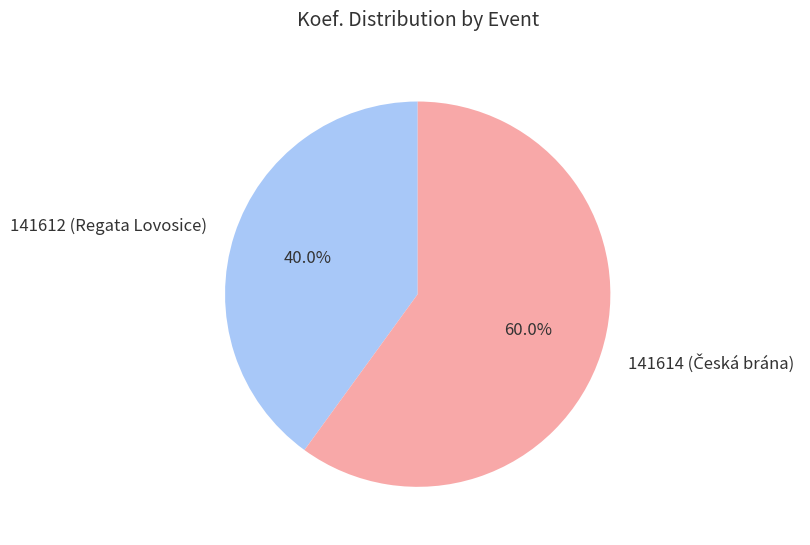

Which slice is the smallest?

141612 (Regata Lovosice)